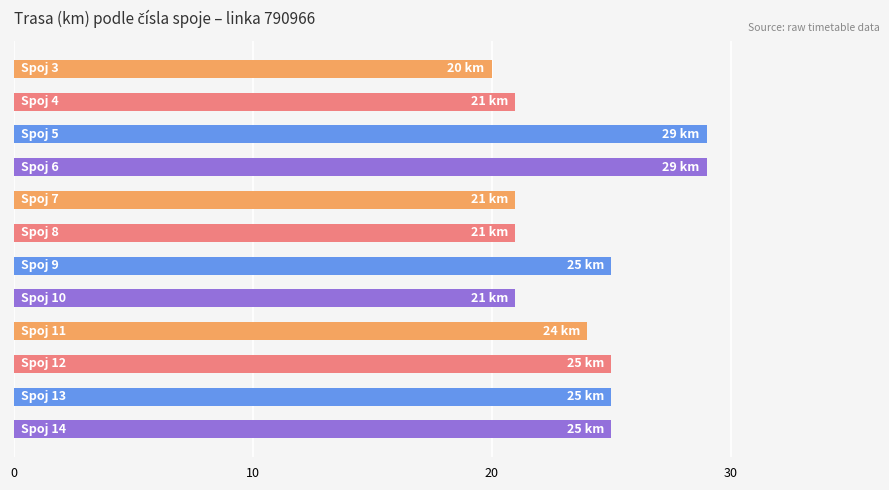

What is the value of the 6th bar from the top?

21